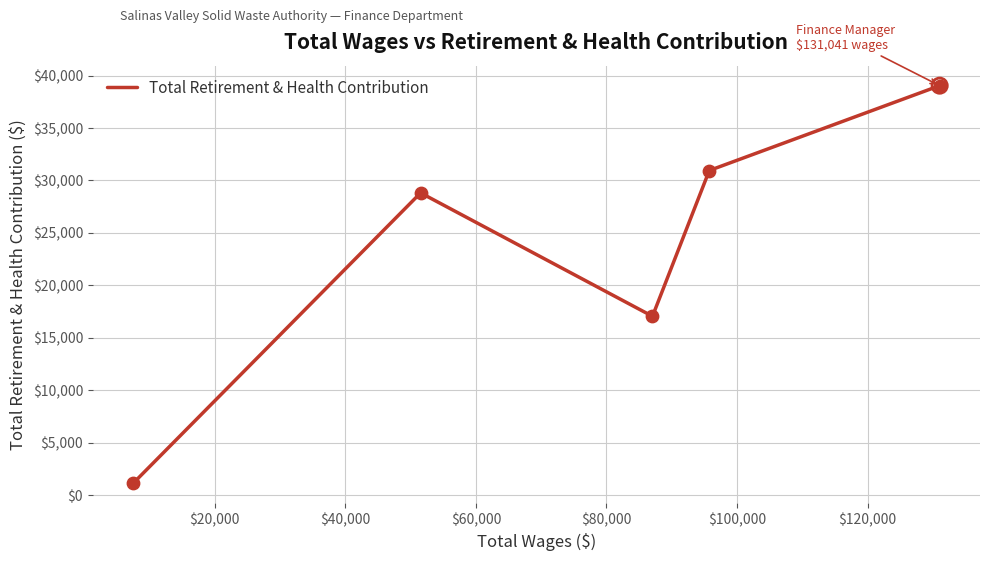

What is the maximum value shown in the chart?

39042